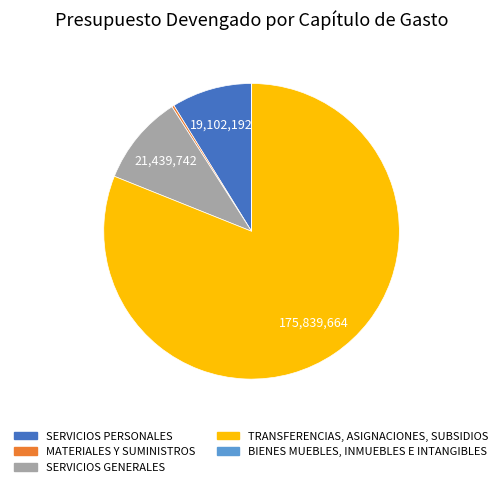

Which slice is the largest?

TRANSFERENCIAS, ASIGNACIONES, SUBSIDIOS